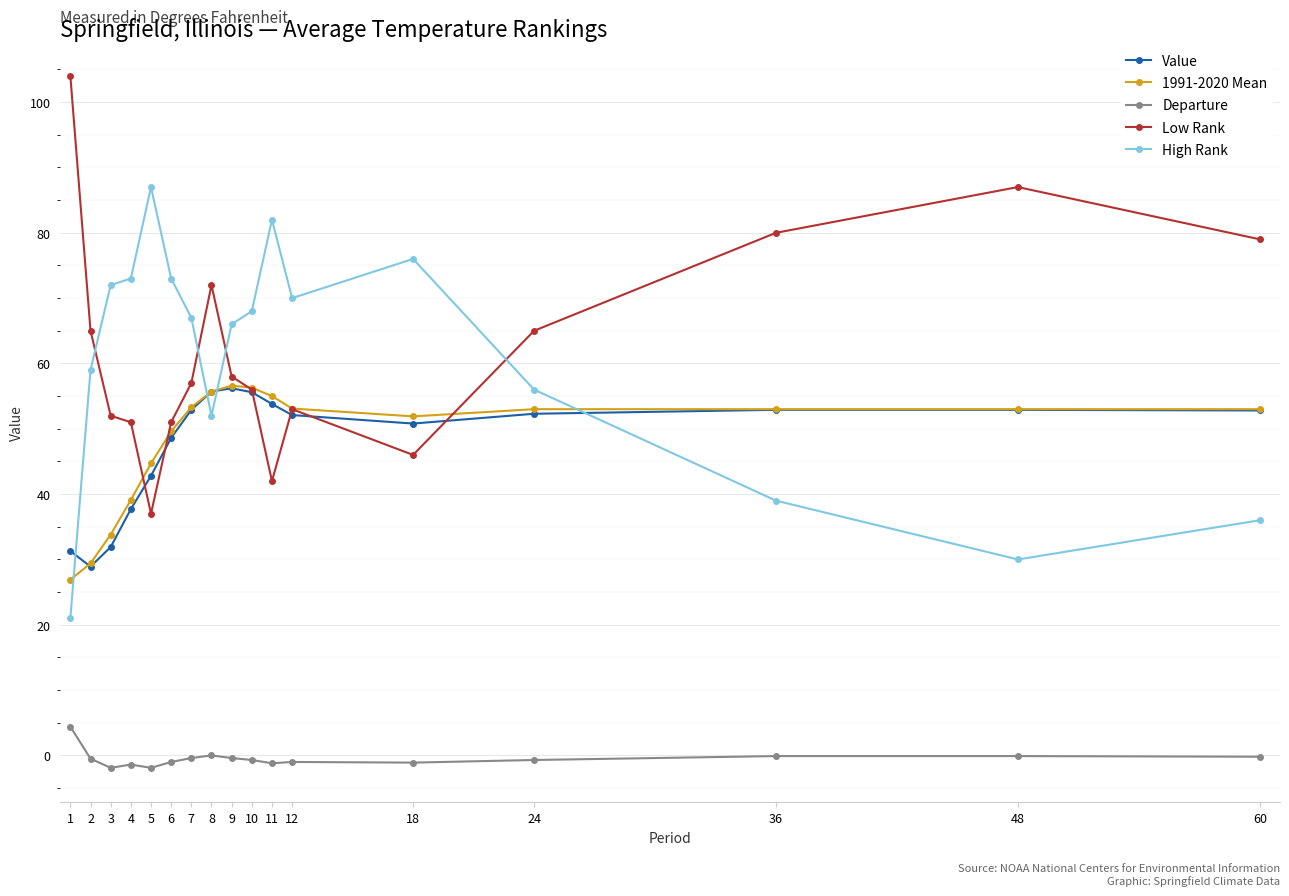

What is the value of the Departure point at the 1st from the left?

4.4